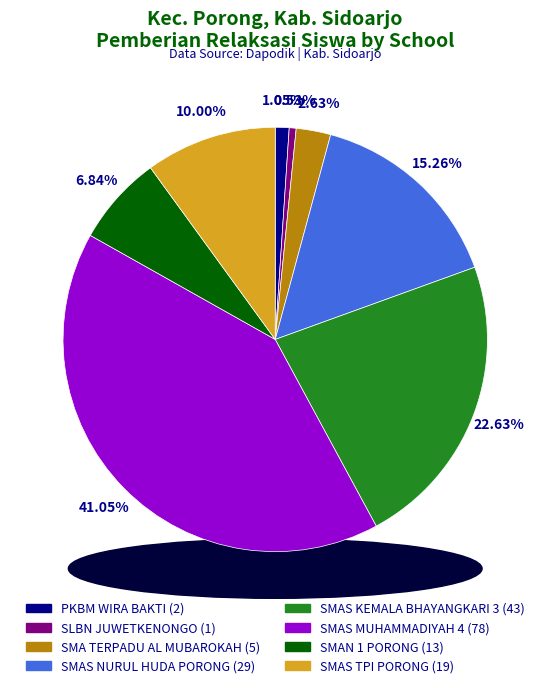

Which category has the biggest portion of the pie?

SMAS MUHAMMADIYAH 4